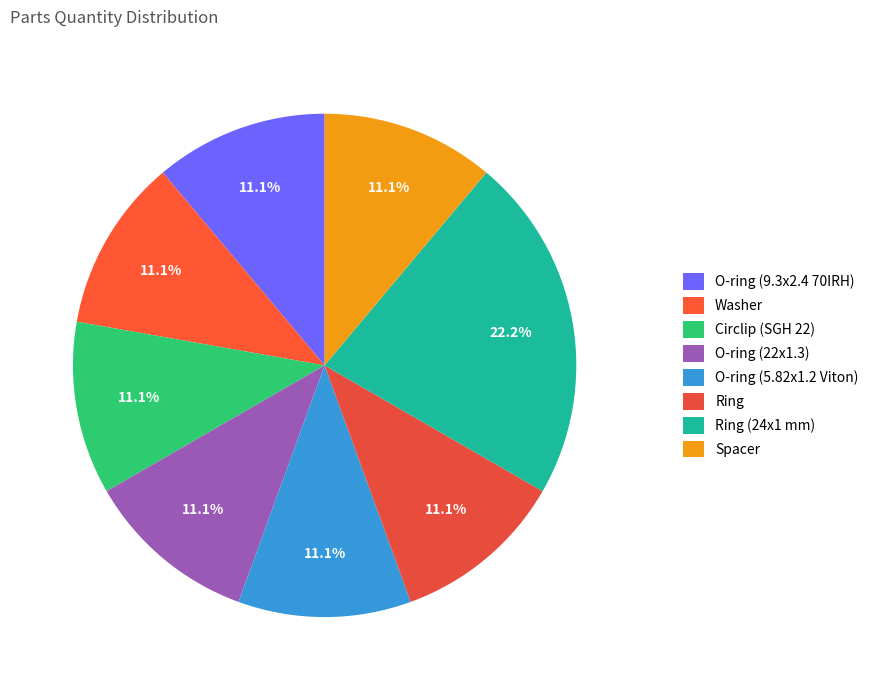

How much of the chart is everything except Ring?

88.9%